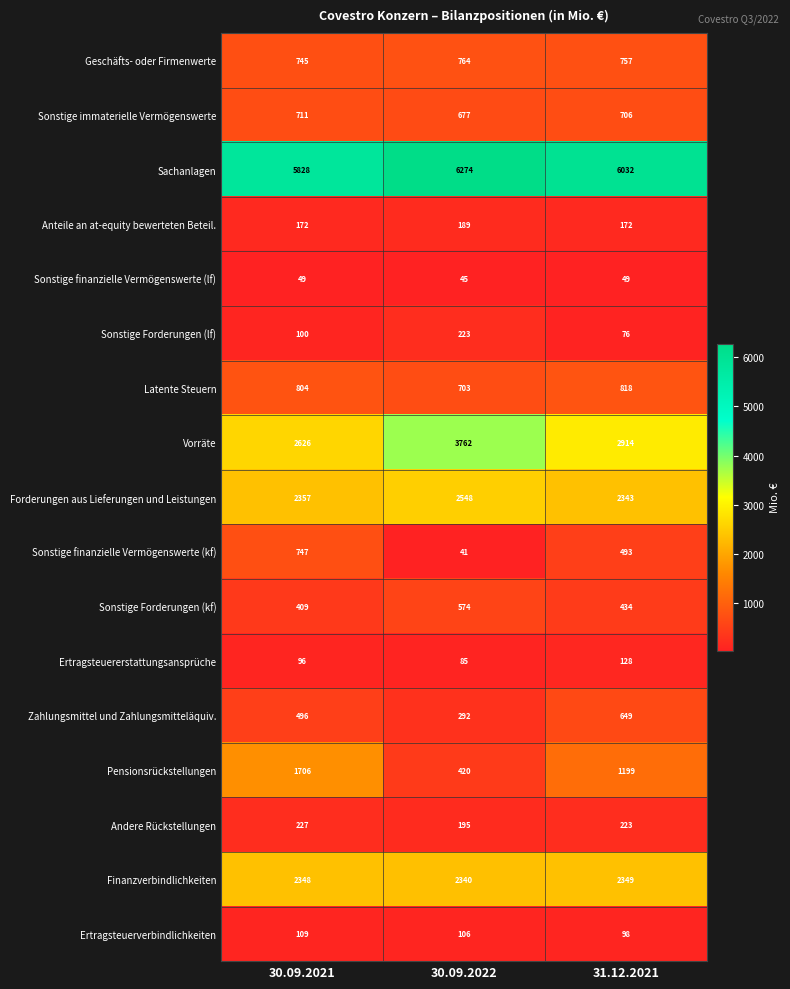

What is the average value of the Anteile an at-equity bewerteten Beteil. series?

178